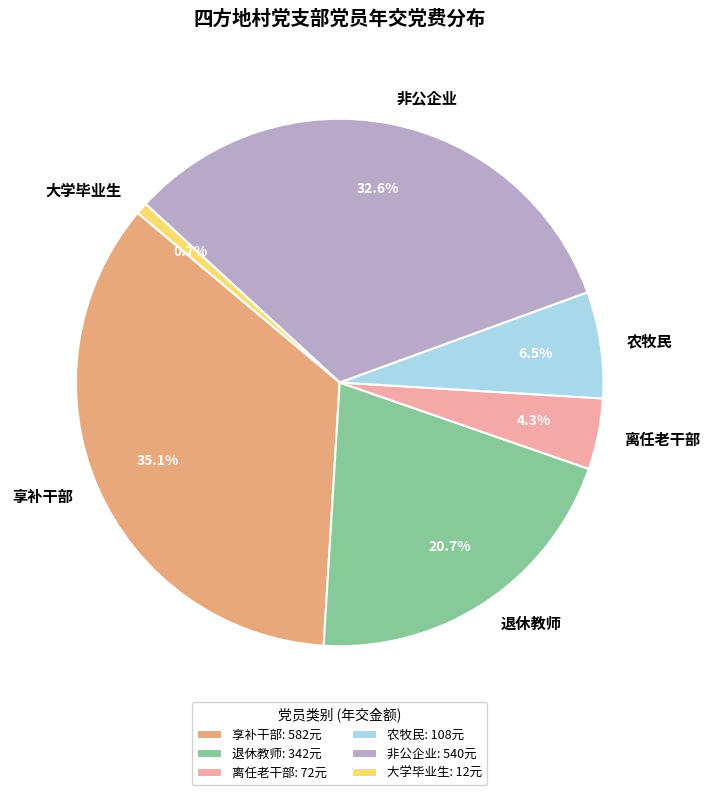

Is there a majority slice in this chart?

No